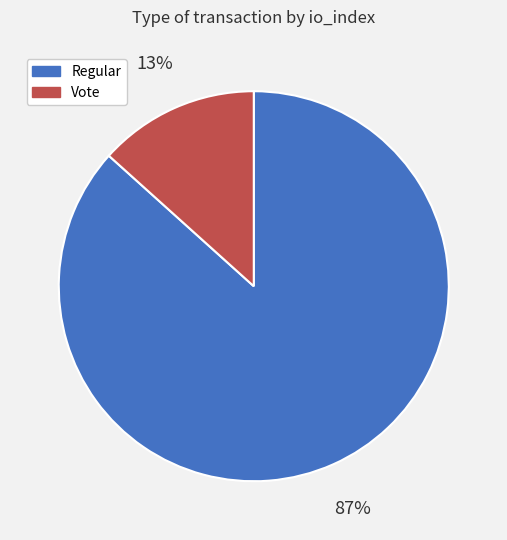

True or false: Regular accounts for 99% of the total.

False